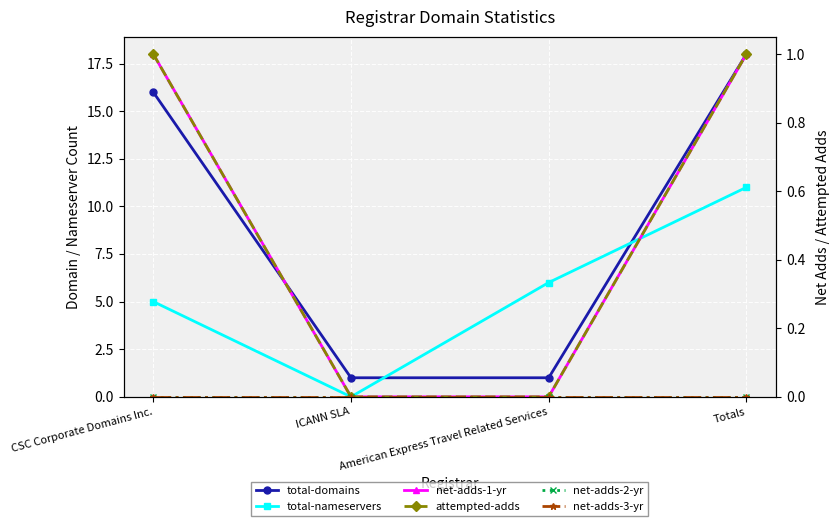

True or false: net-adds-1-yr and net-adds-2-yr cross at least once.

False